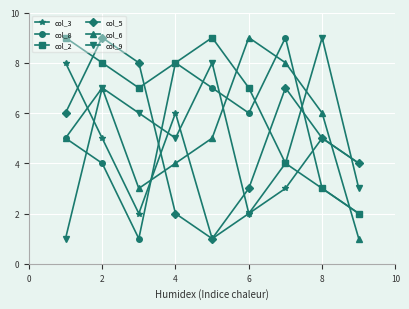

What is the greatest value displayed?

9